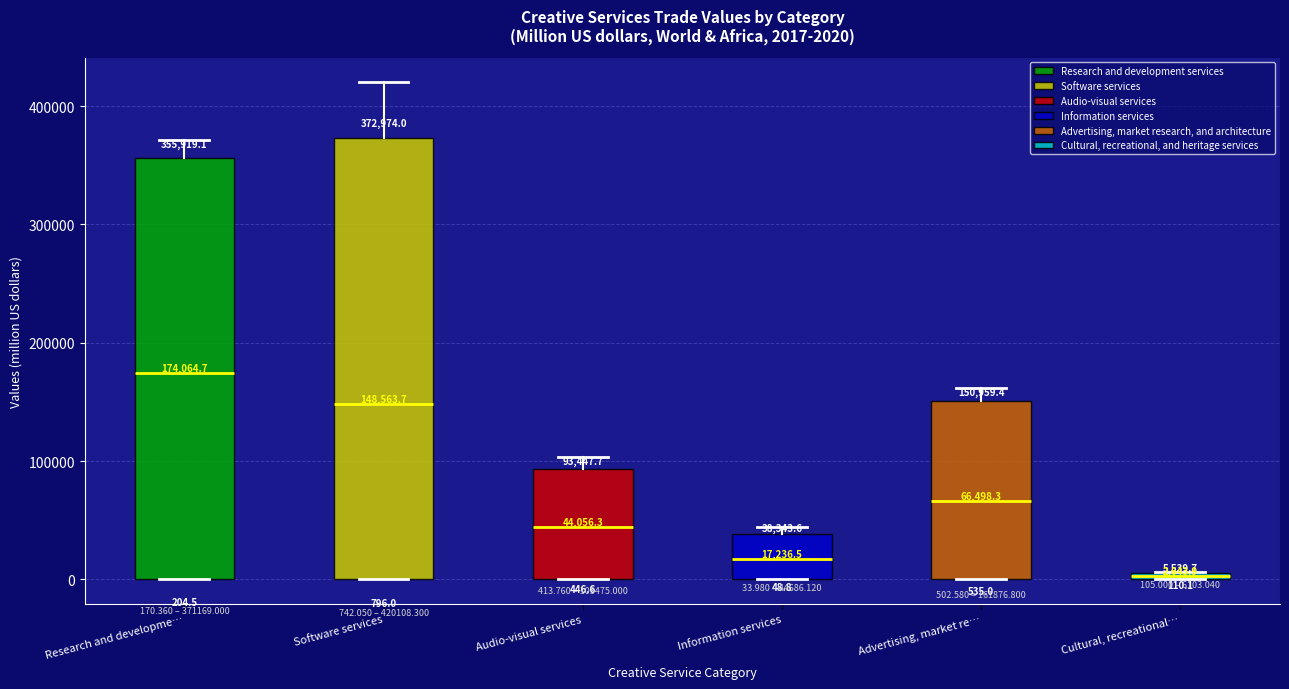

Comparing the boxes themselves (not the whiskers), which one is the tallest?

Software services